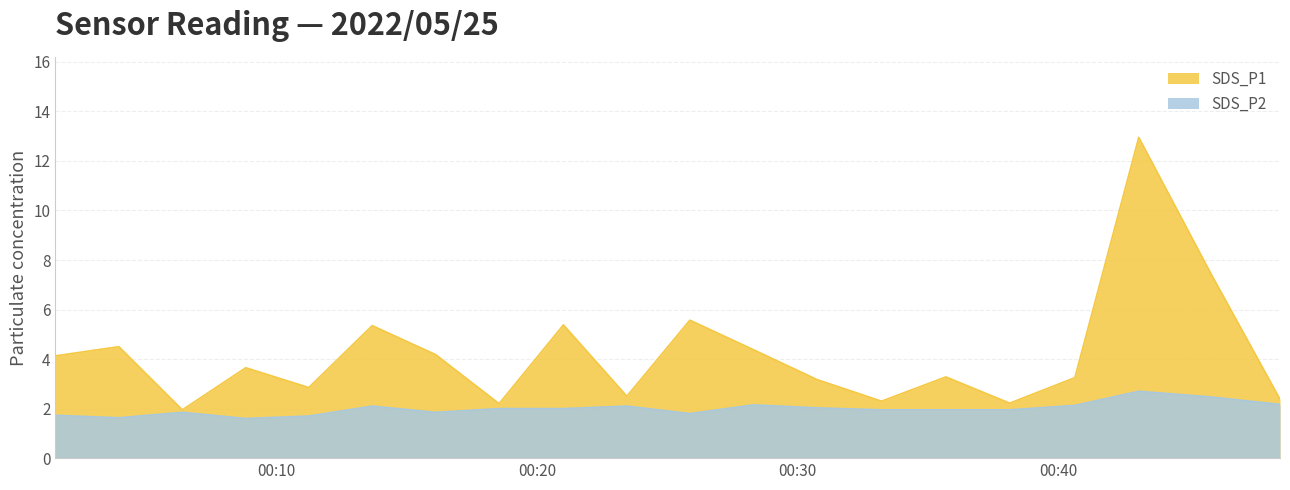

What is the difference between the maximum and minimum values in the SDS_P1 series?

11.0